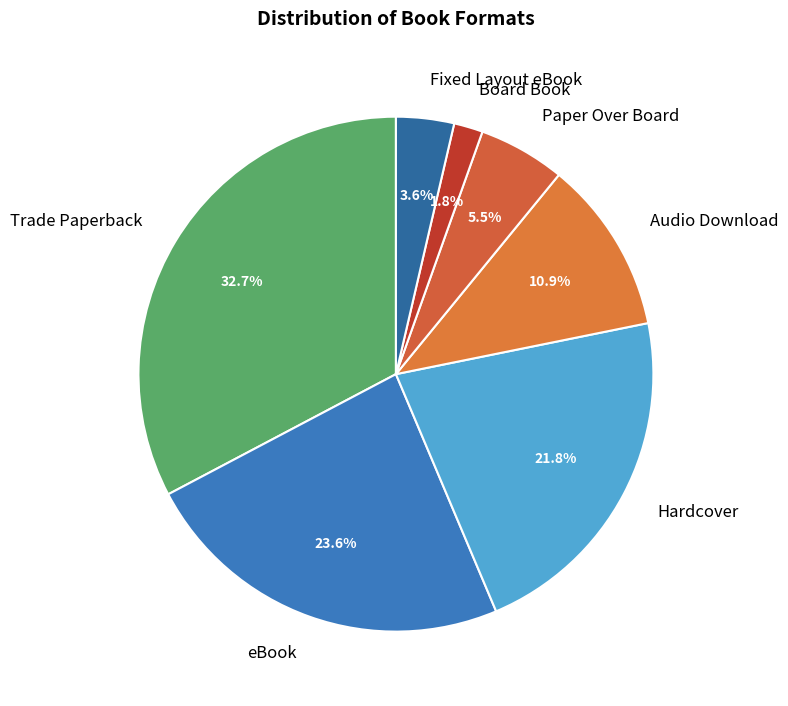

Between eBook and Fixed Layout eBook, which is larger?

eBook